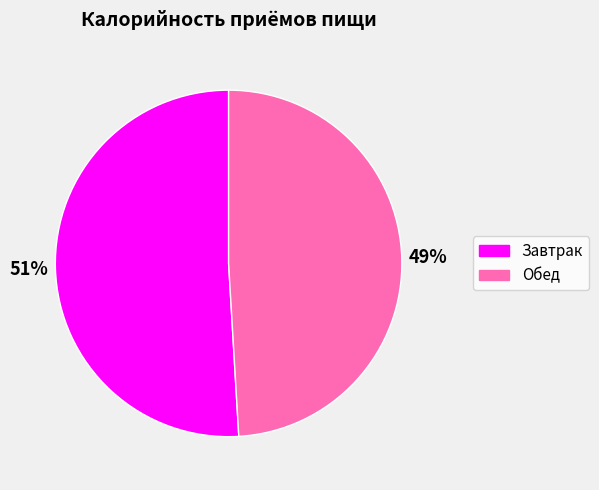

Which has a higher value, Завтрак or Обед?

Завтрак